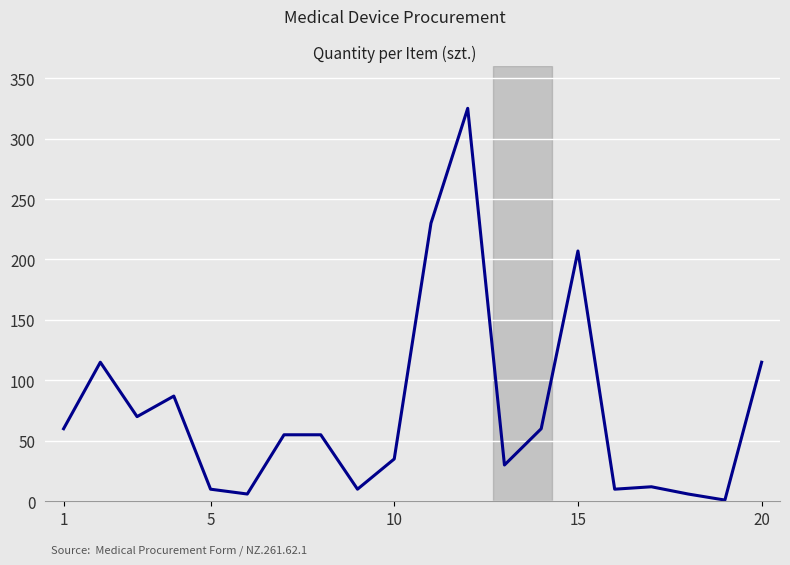

What is the difference between the maximum and minimum values?

324